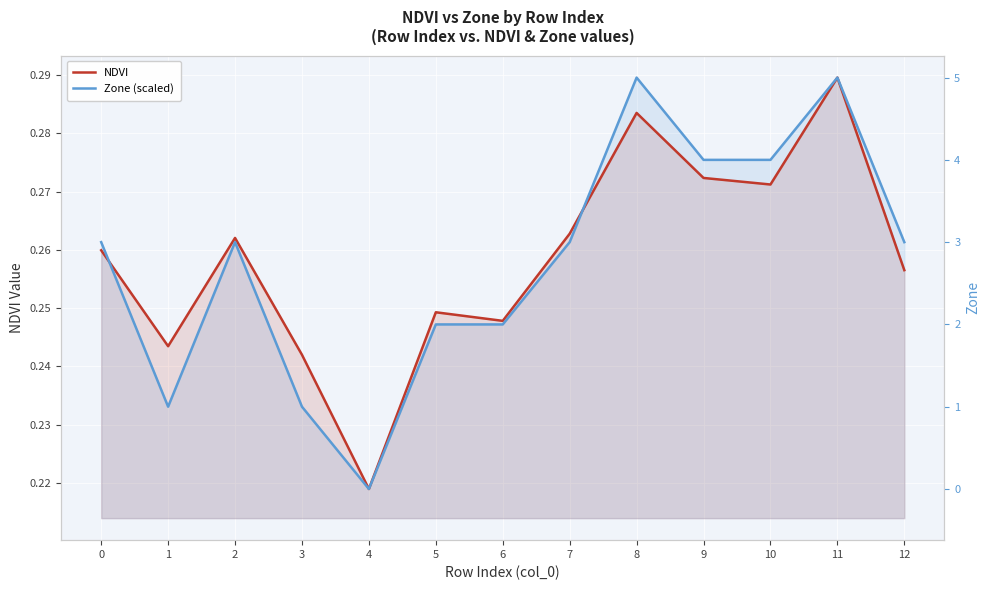

The value of NDVI at 9 is 0.1. True or false?

False